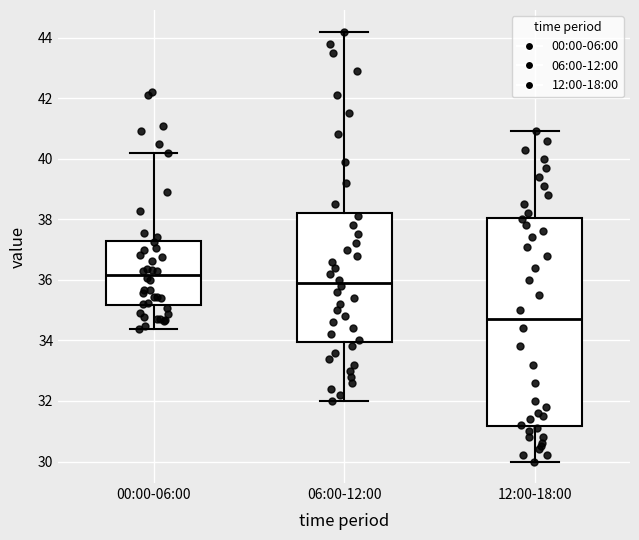

Which box is the tallest, from its lower edge to its upper edge?

12:00-18:00